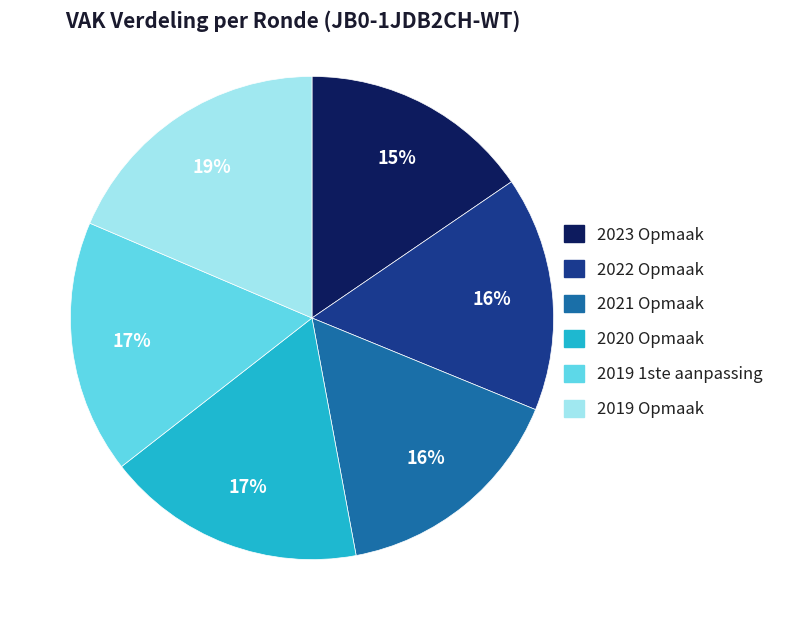

To the nearest percent, what is the average slice percentage?

17%